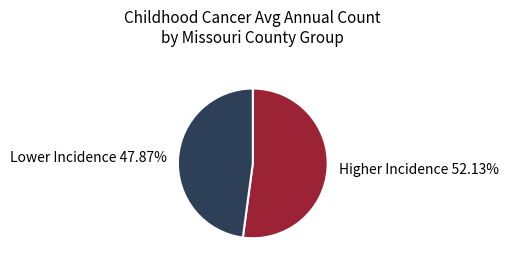

Is there a majority slice in this chart?

Yes